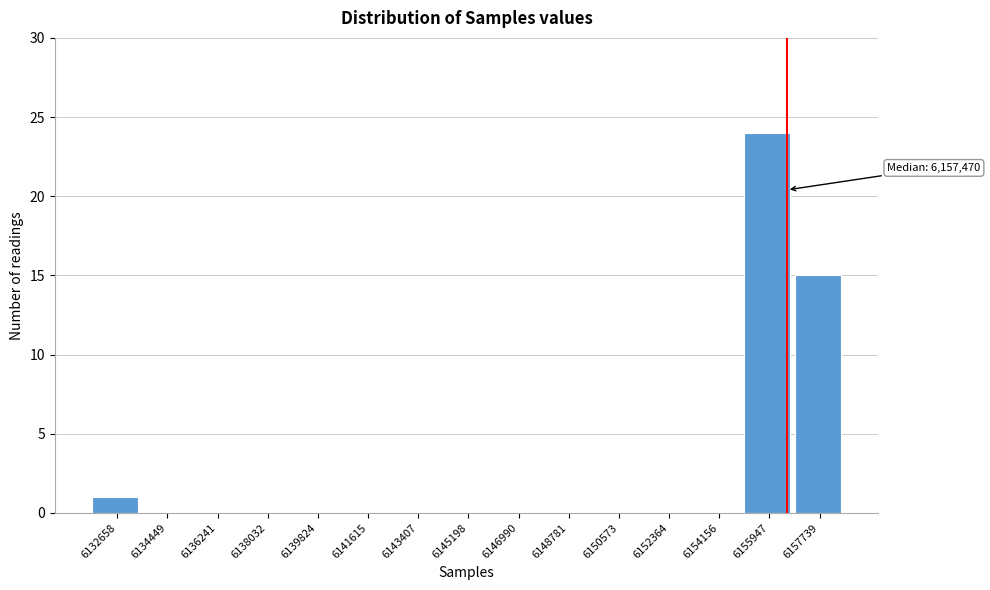

Reading left to right, extract all data points from this chart.

6132658=1	6134449=0	6136241=0	6138032=0	6139824=0	6141615=0	6143407=0	6145198=0	6146990=0	6148781=0	6150573=0	6152364=0	6154156=0	6155947=24	6157739=15